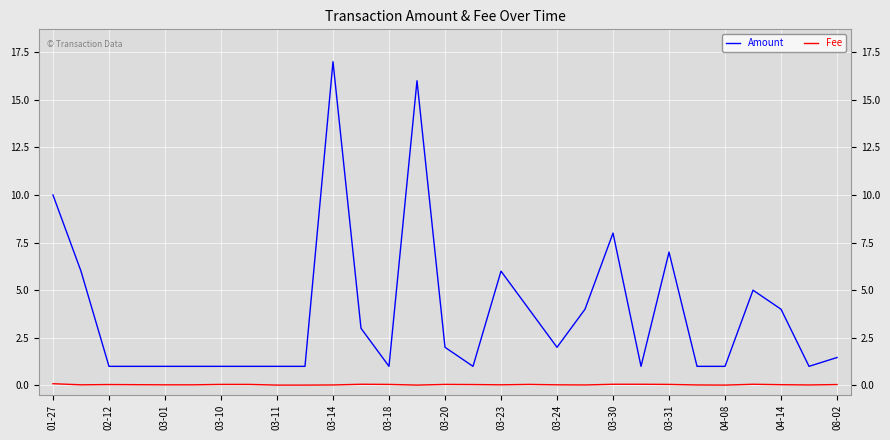

Which series has the largest total across all categories?

Amount